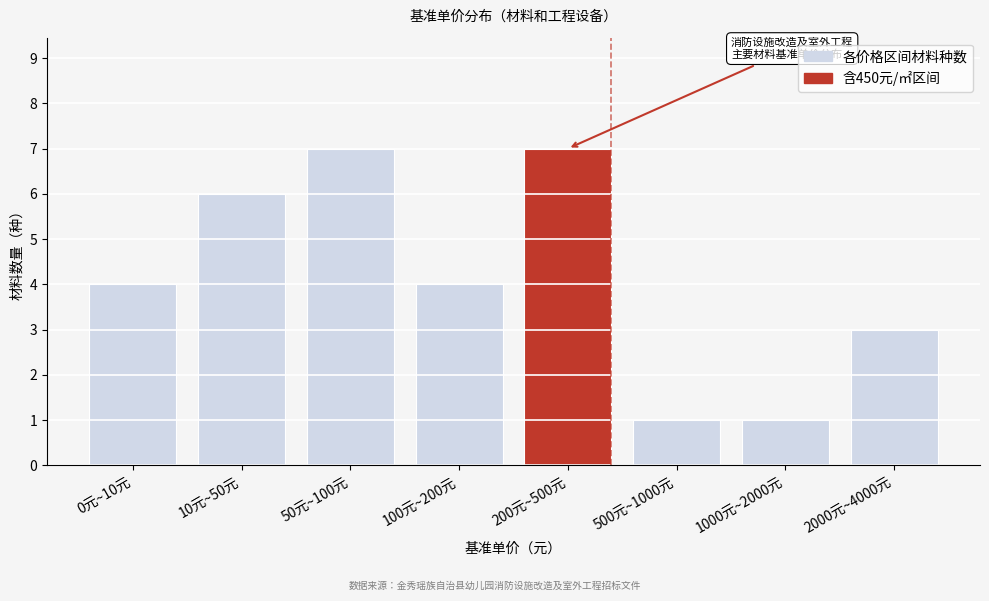

Reading left to right, extract all data points from this chart.

4	6	7	4	7	1	1	3